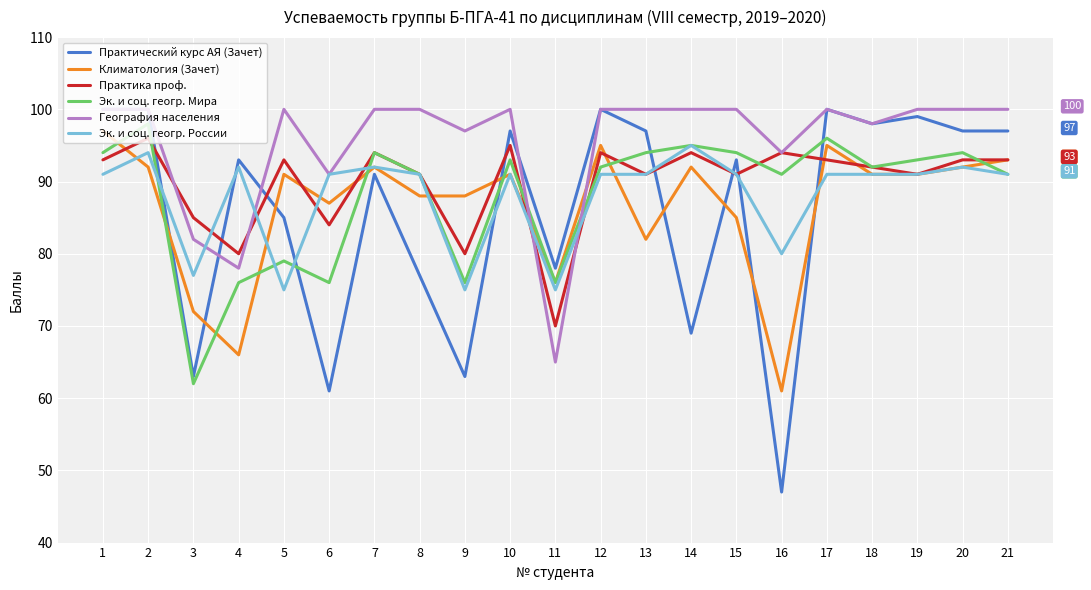

Does the chart display data point markers on the line(s)?

No